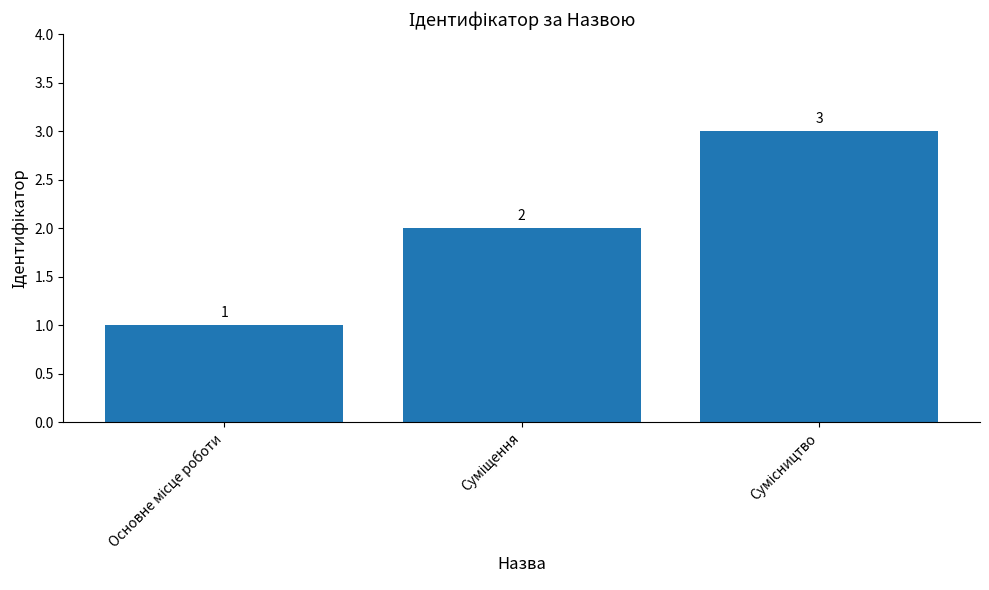

What is the value of the 3rd bar from the left?

3